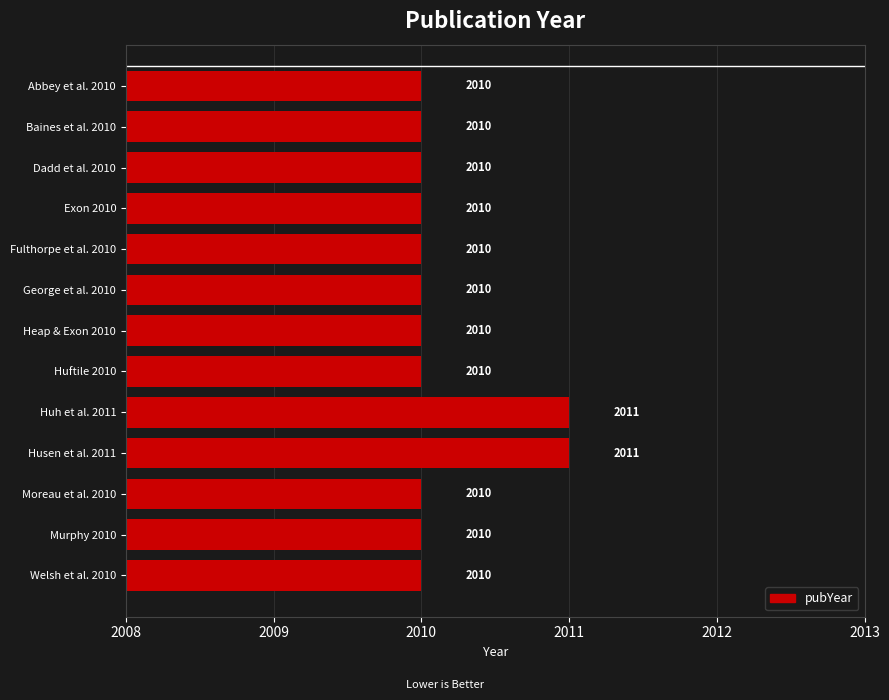

What is the greatest value displayed?

2011